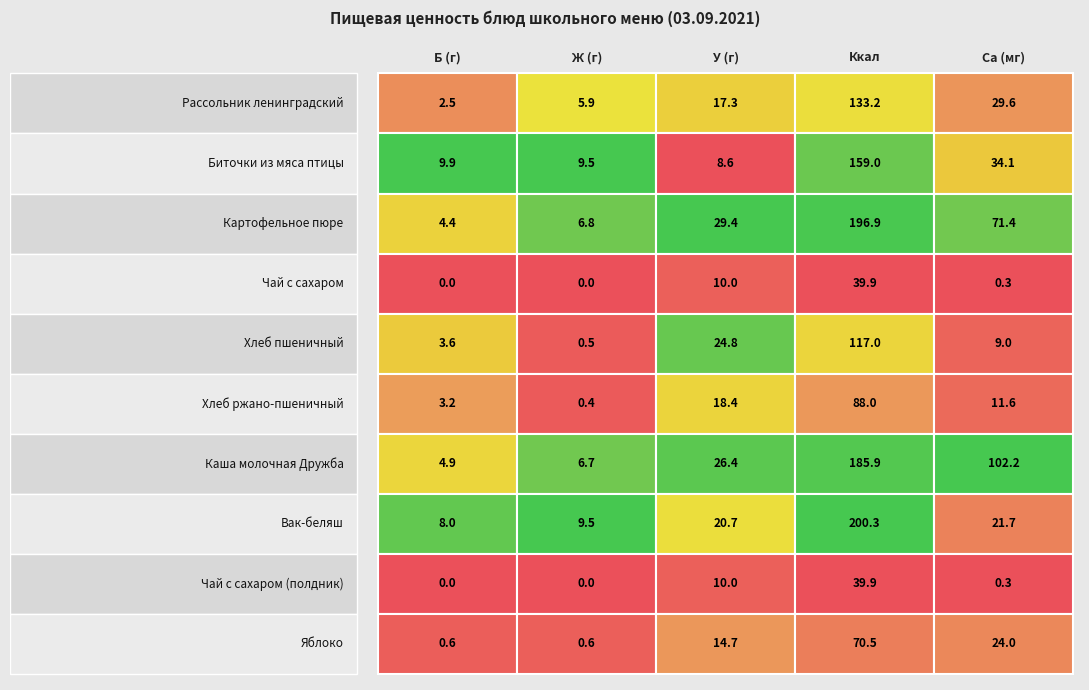

Reading left to right, list all the values displayed in this chart.

Рассольник ленинградский: 2.5	5.9	17.3	133.2	29.6
Биточки из мяса птицы: 9.9	9.5	8.6	159.0	34.1
Картофельное пюре: 4.4	6.8	29.4	196.9	71.4
Чай с сахаром: 0.0	0.0	10.0	39.9	0.3
Хлеб пшеничный: 3.6	0.5	24.8	117.0	9.0
Хлеб ржано-пшеничный: 3.2	0.4	18.4	88.0	11.6
Каша молочная Дружба: 4.9	6.7	26.4	185.9	102.2
Вак-беляш: 8.0	9.5	20.7	200.3	21.7
Чай с сахаром (полдник): 0.0	0.0	10.0	39.9	0.3
Яблоко: 0.6	0.6	14.7	70.5	24.0